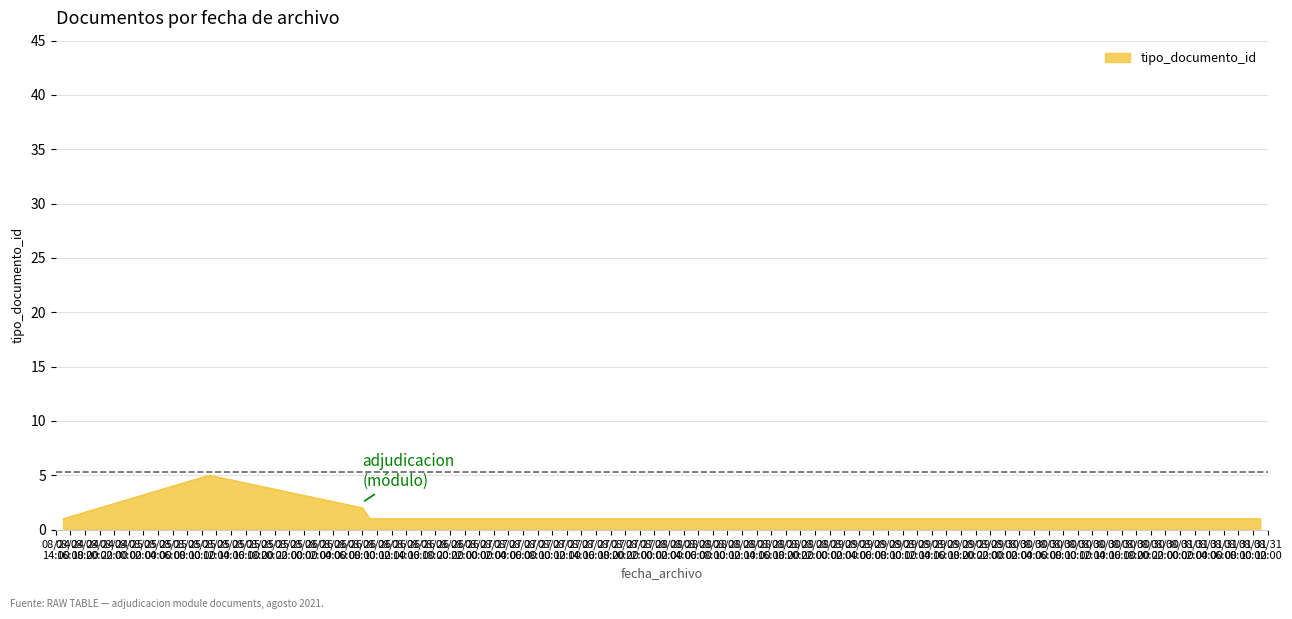

True or false: the data has more than 1 interior local peaks.

False